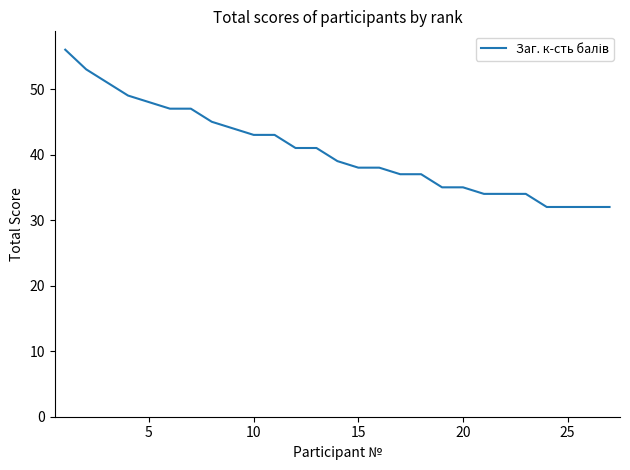

Reading right to left, extract all data points from this chart.

32	32	32	32	34	34	34	35	35	37	37	38	38	39	41	41	43	43	44	45	47	47	48	49	51	53	56